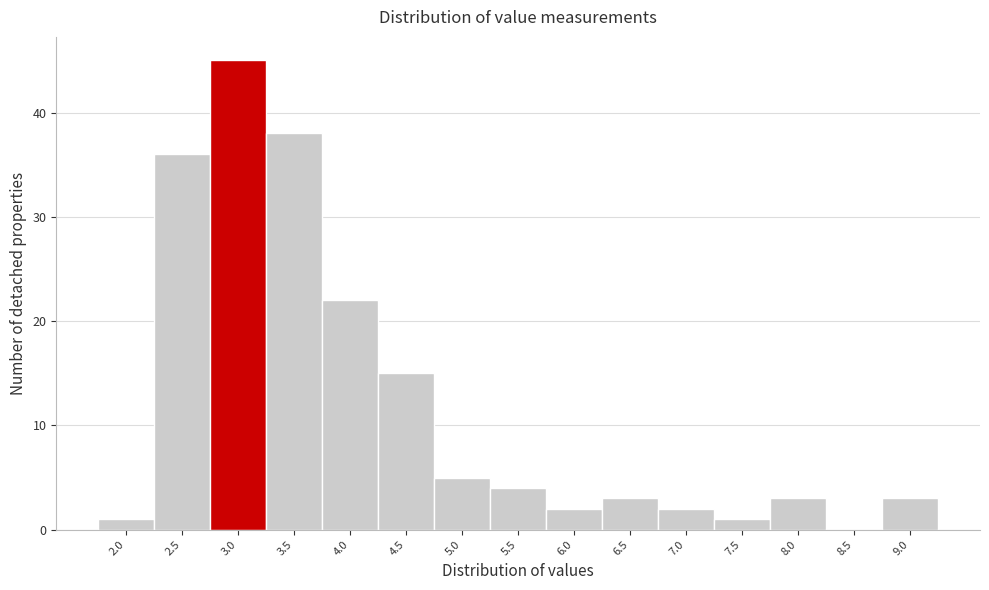

Reading left to right, extract all data points from this chart.

2.0=1	2.5=36	3.0=45	3.5=38	4.0=22	4.5=15	5.0=5	5.5=4	6.0=2	6.5=3	7.0=2	7.5=1	8.0=3	8.5=0	9.0=3